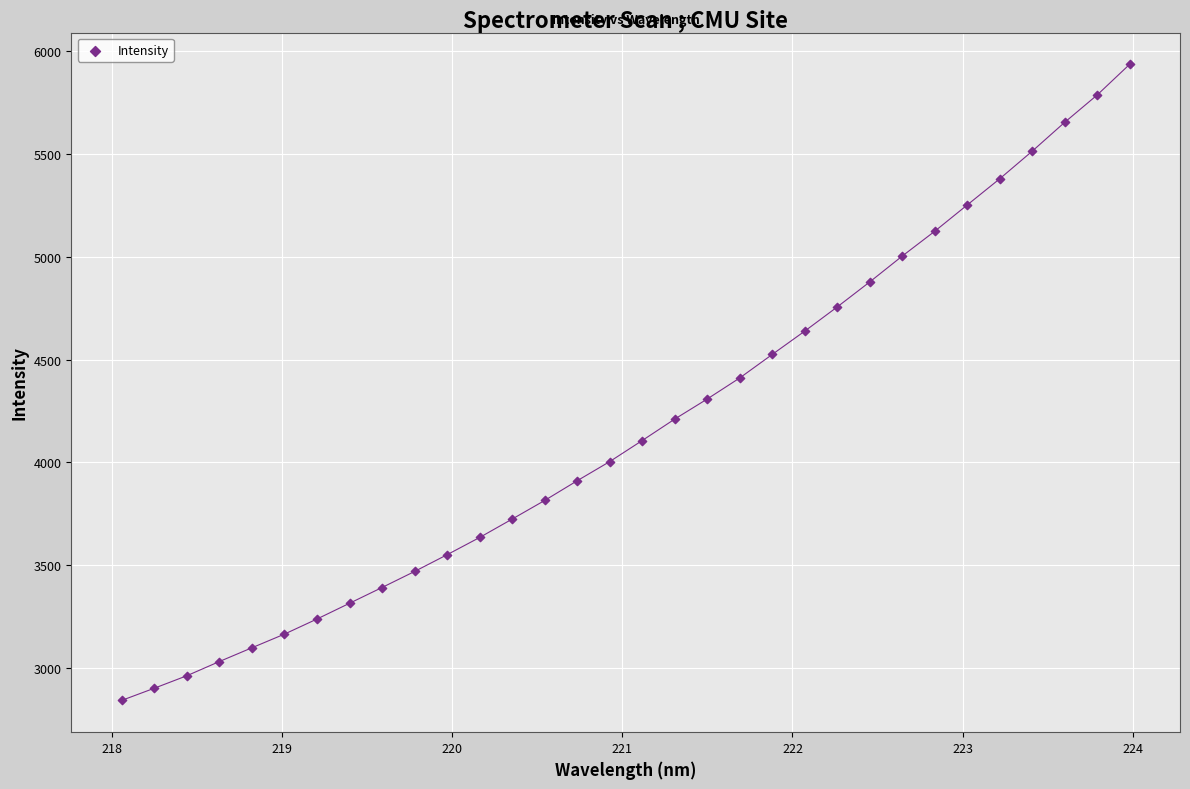

What is the range of X values (max minus min)?

5.9